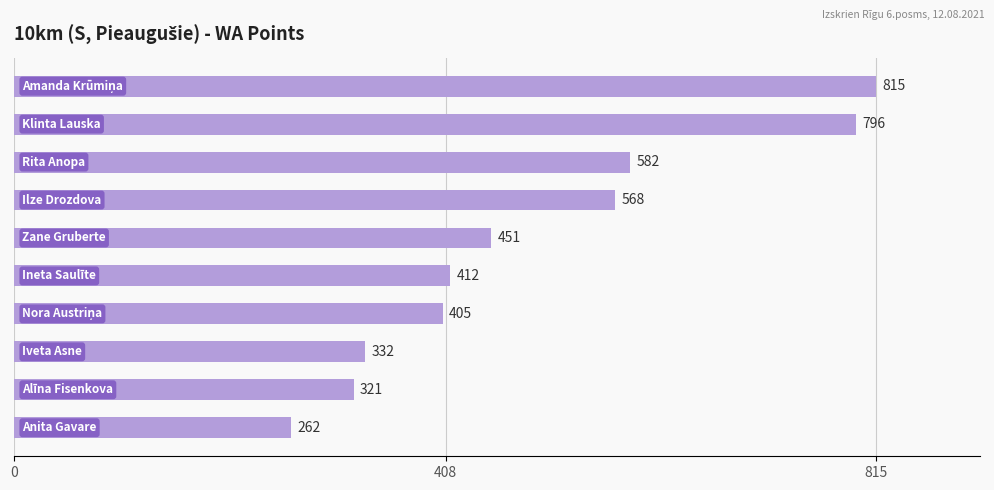

What is the difference between the maximum and minimum values?

553